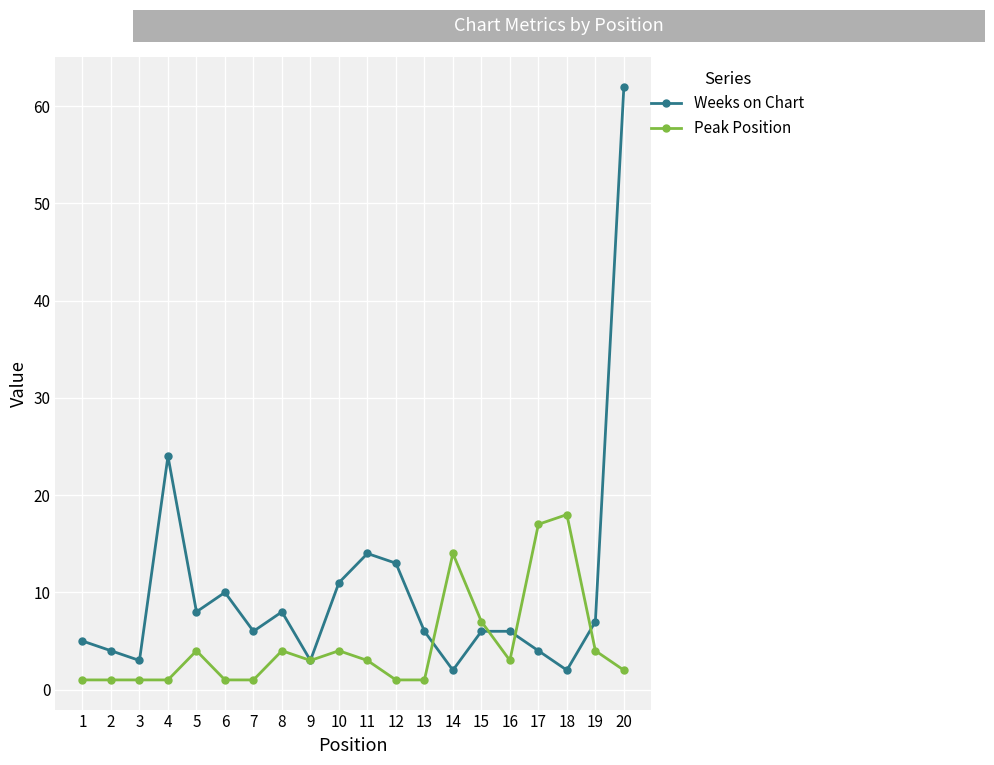

At 7, list the series in order from largest to smallest.

Weeks on Chart, Peak Position